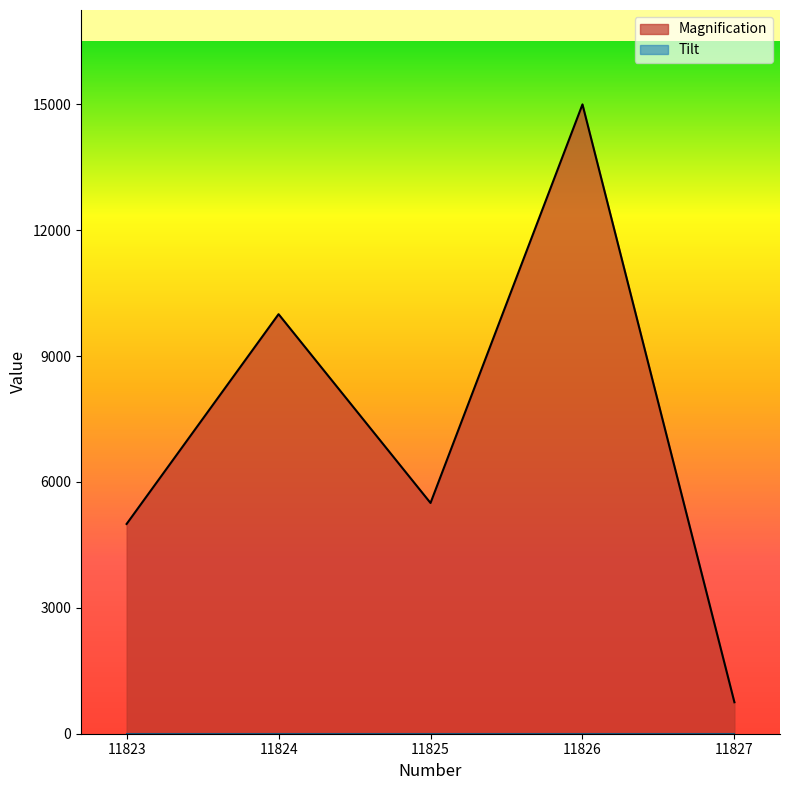

How many data points are above 5500?

2